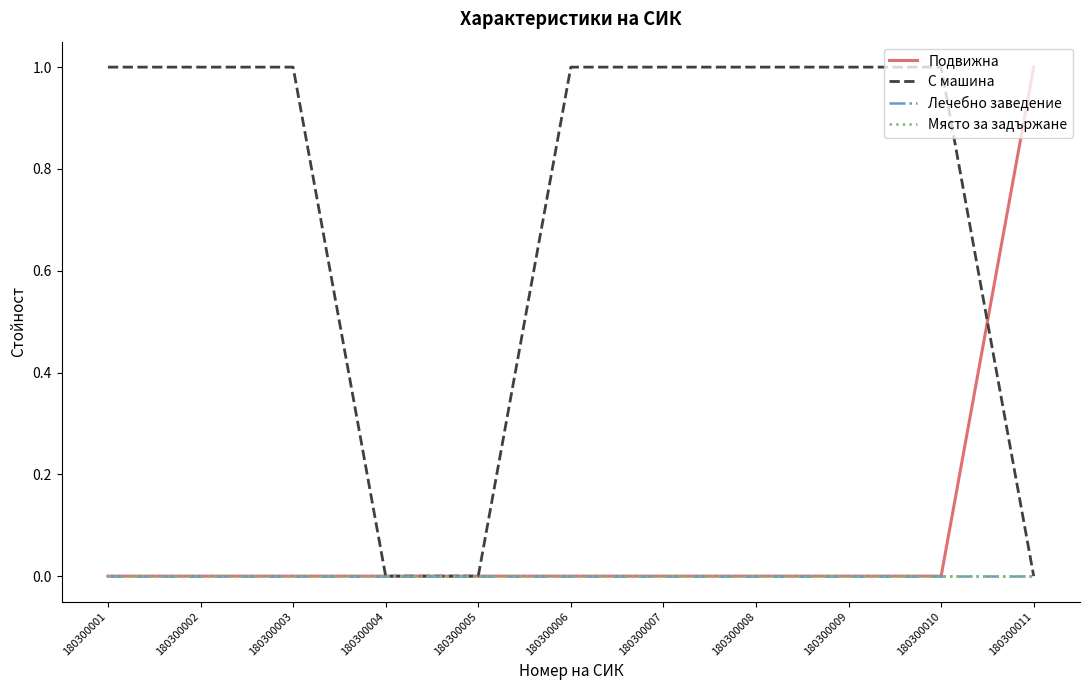

True or false: Място за задържане and Подвижна cross at least once.

False